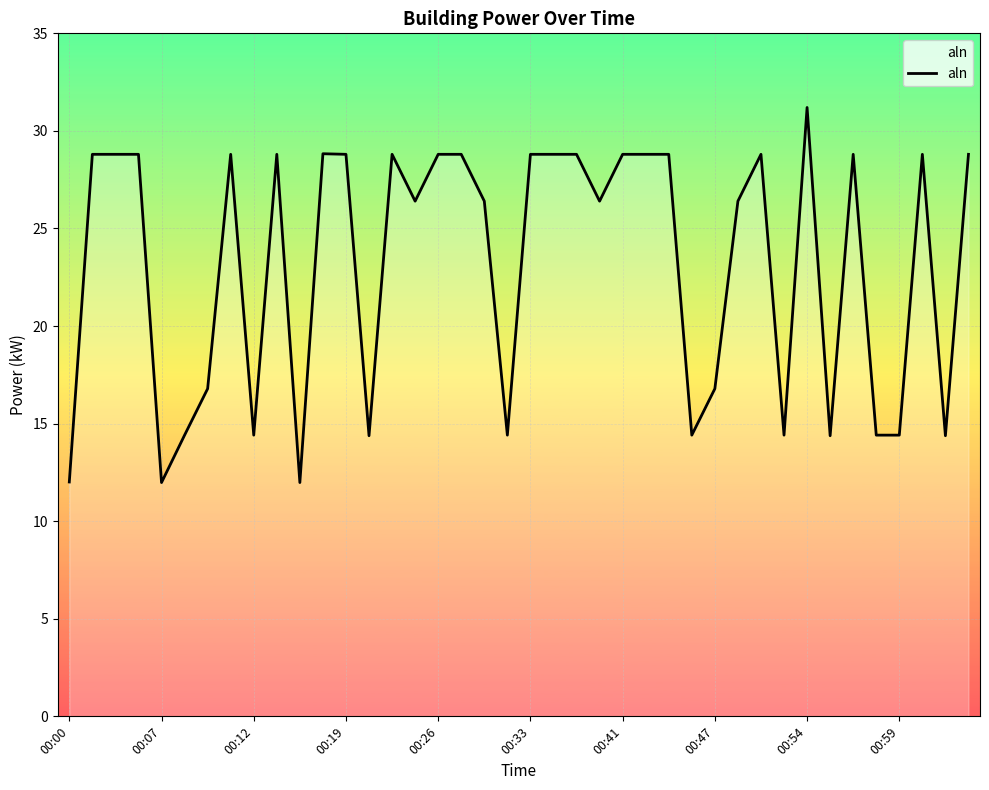

Is this an area chart (filled region under the line)?

No